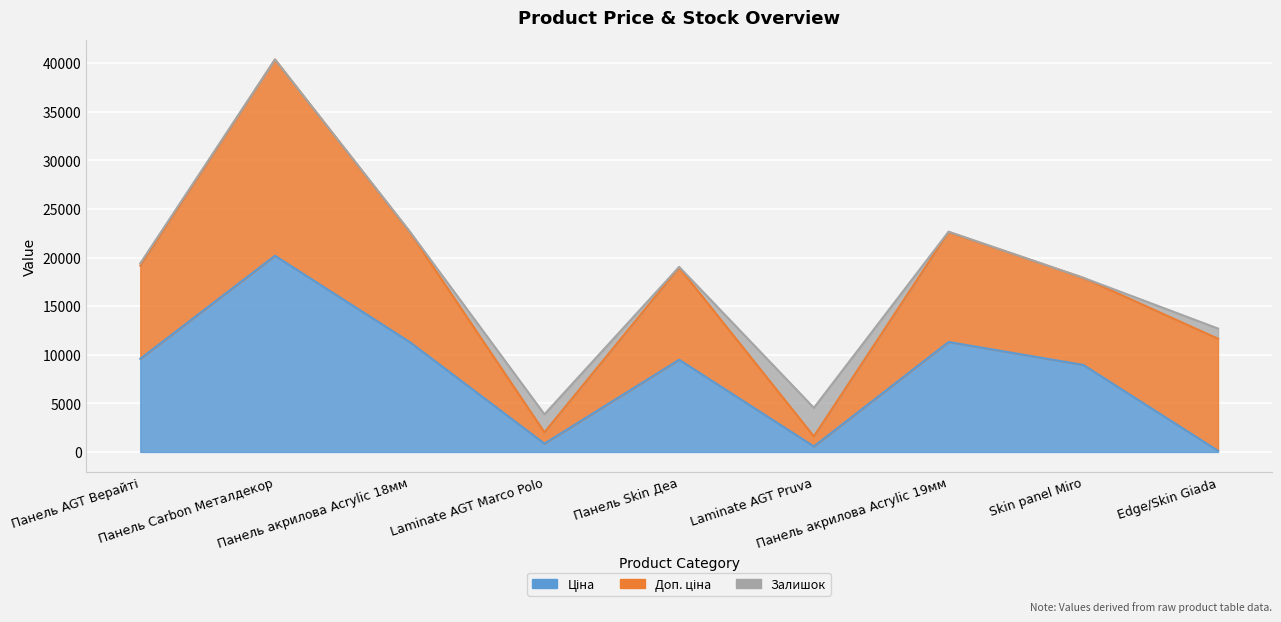

Which series has the largest total across all categories?

Доп. ціна